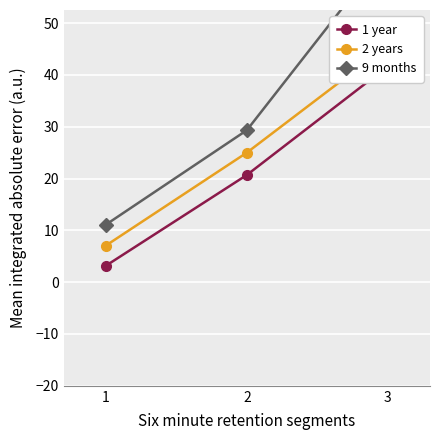

What is the sum of all 9 months values?

104.5